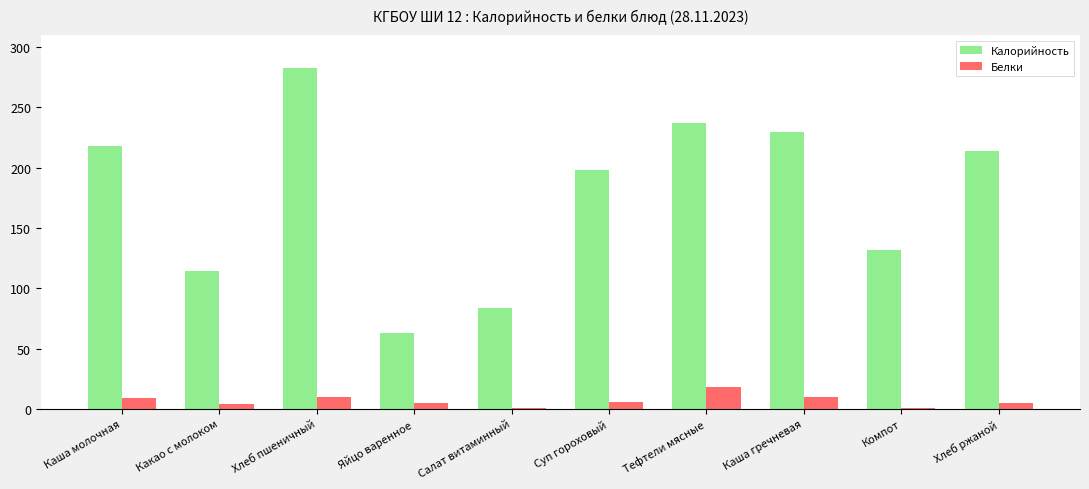

What position from the left is Салат витаминный?

5